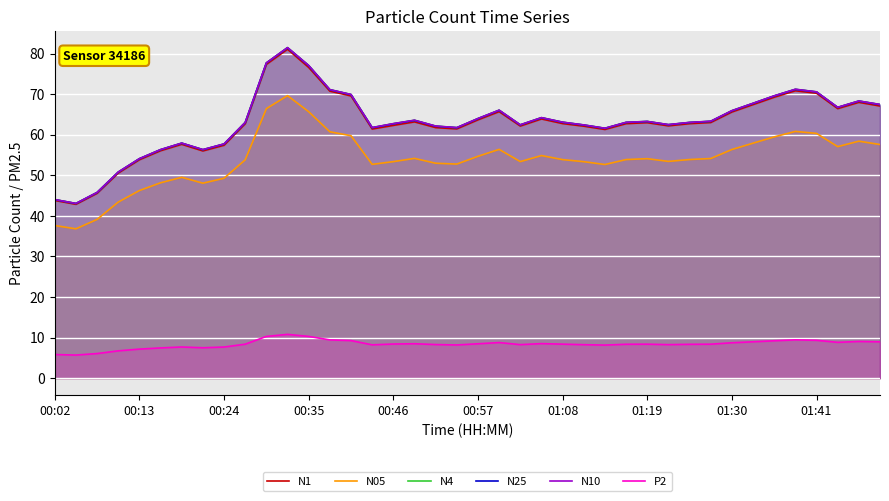

True or false: N05 and N1 intersect in this chart.

False